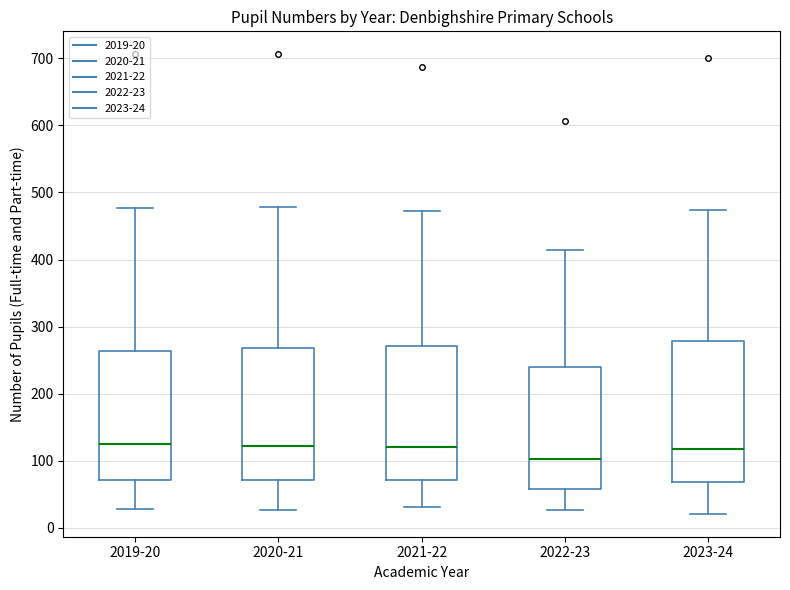

Reading left to right, read every box against the y-axis: the position of its median line, the range the box covers, and the ends of its whiskers. The values are not printed on the chart, so give them approximately, as read against the axis.

2019-20: median 120, box 70 to 260, whiskers 30 to 480
2020-21: median 120, box 70 to 270, whiskers 30 to 480
2021-22: median 120, box 70 to 270, whiskers 30 to 470
2022-23: median 100, box 60 to 240, whiskers 30 to 410
2023-24: median 120, box 70 to 280, whiskers 20 to 470